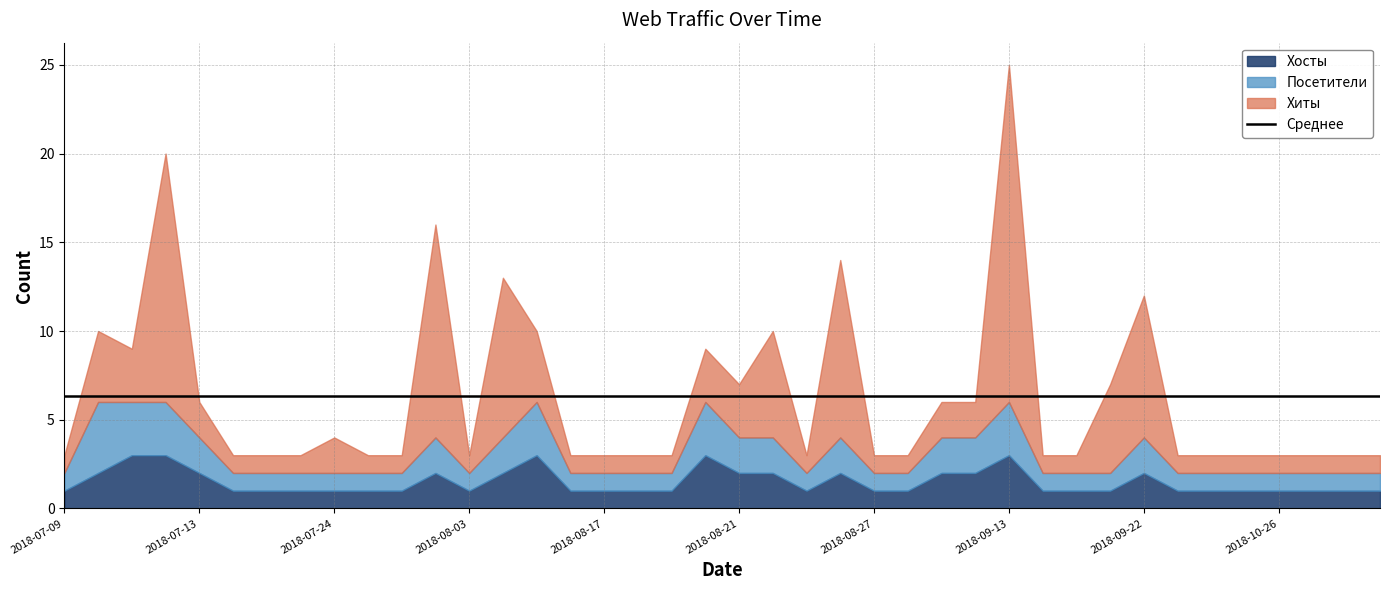

What is the value of the Хосты point at the 15th from the left?

3